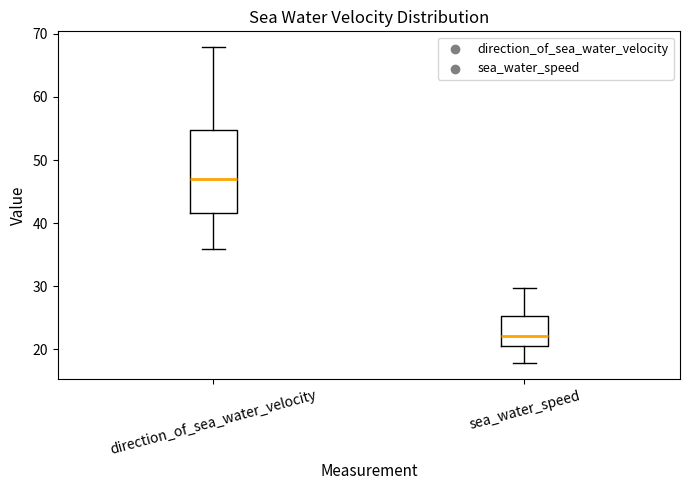

Which box has the lowest median line?

sea_water_speed